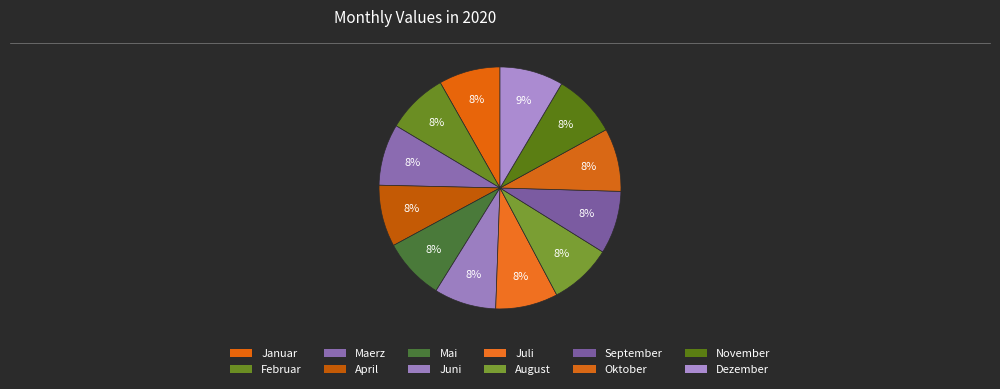

Which category has the biggest portion of the pie?

Dezember